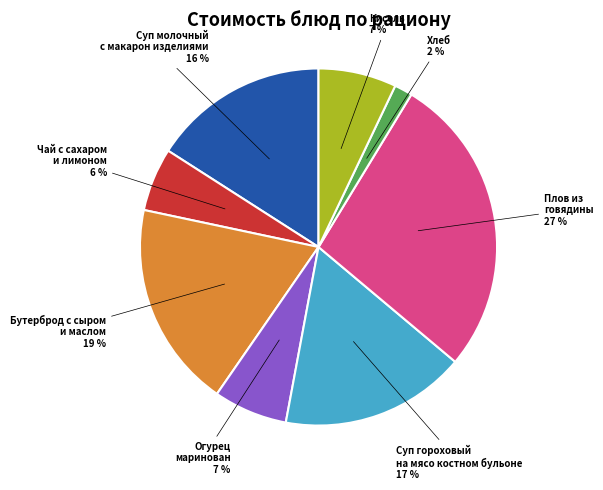

To the nearest percent, what is the average slice percentage?

12%